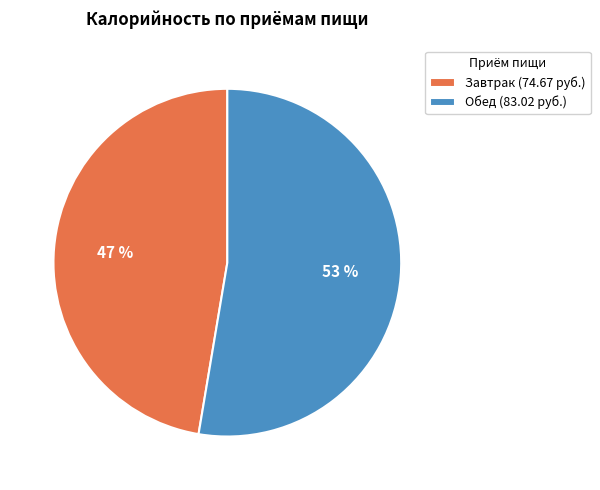

Is it true that Обед is 65% of the pie?

False